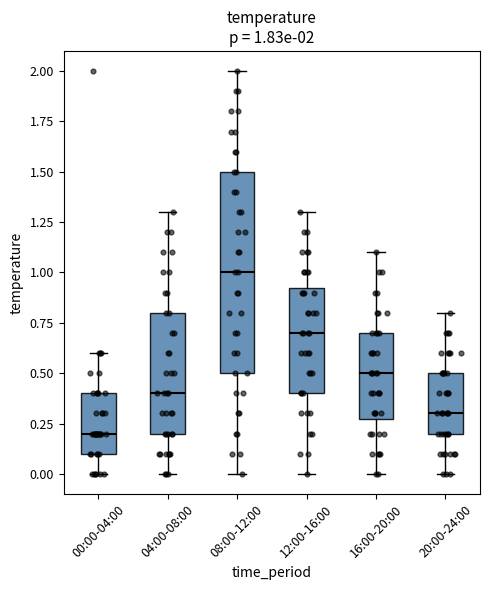

Comparing the boxes themselves (not the whiskers), which one is the tallest?

08:00-12:00